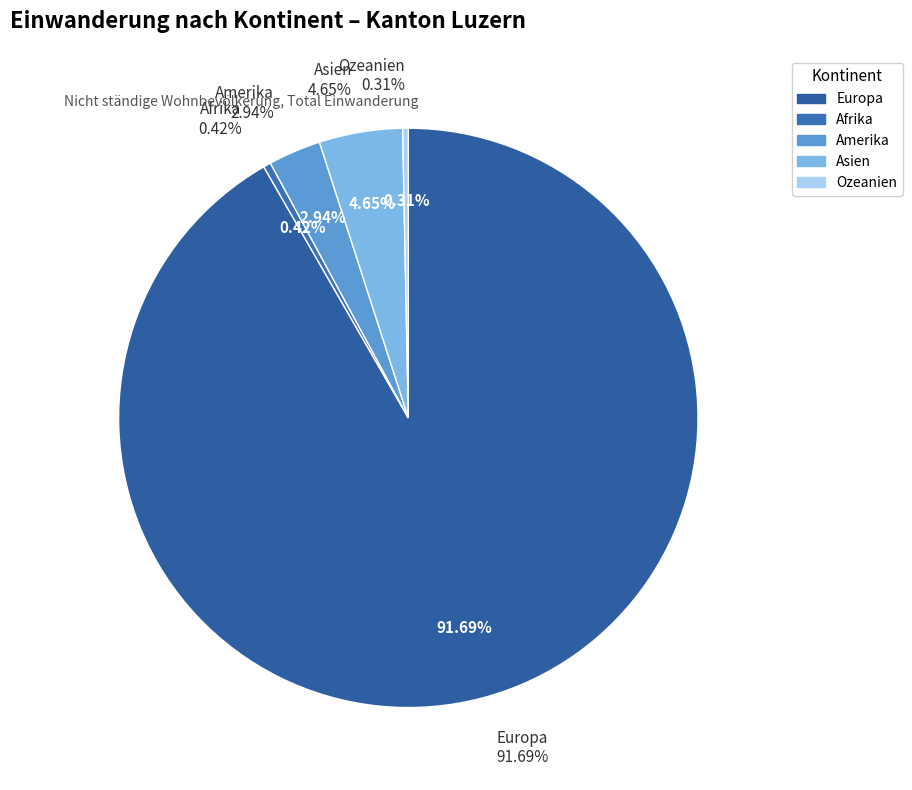

Which slice represents more than half of the pie?

Europa